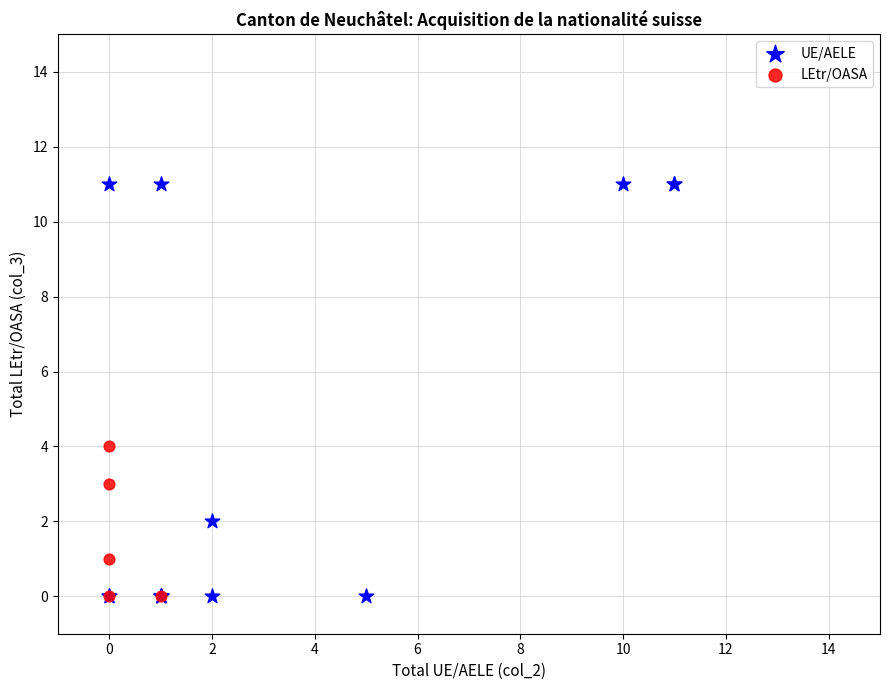

Which series reaches the maximum Y coordinate?

UE/AELE